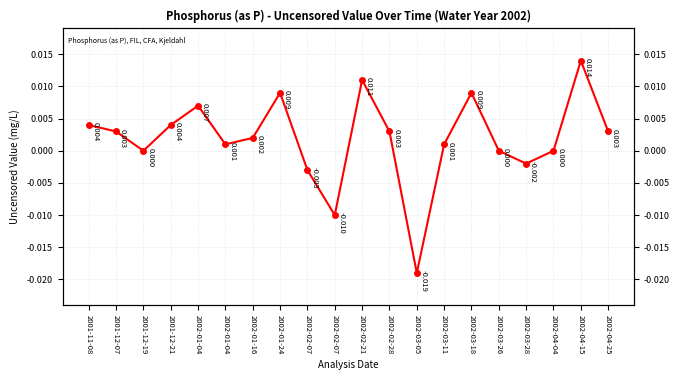

How many lines are shown in the chart?

1